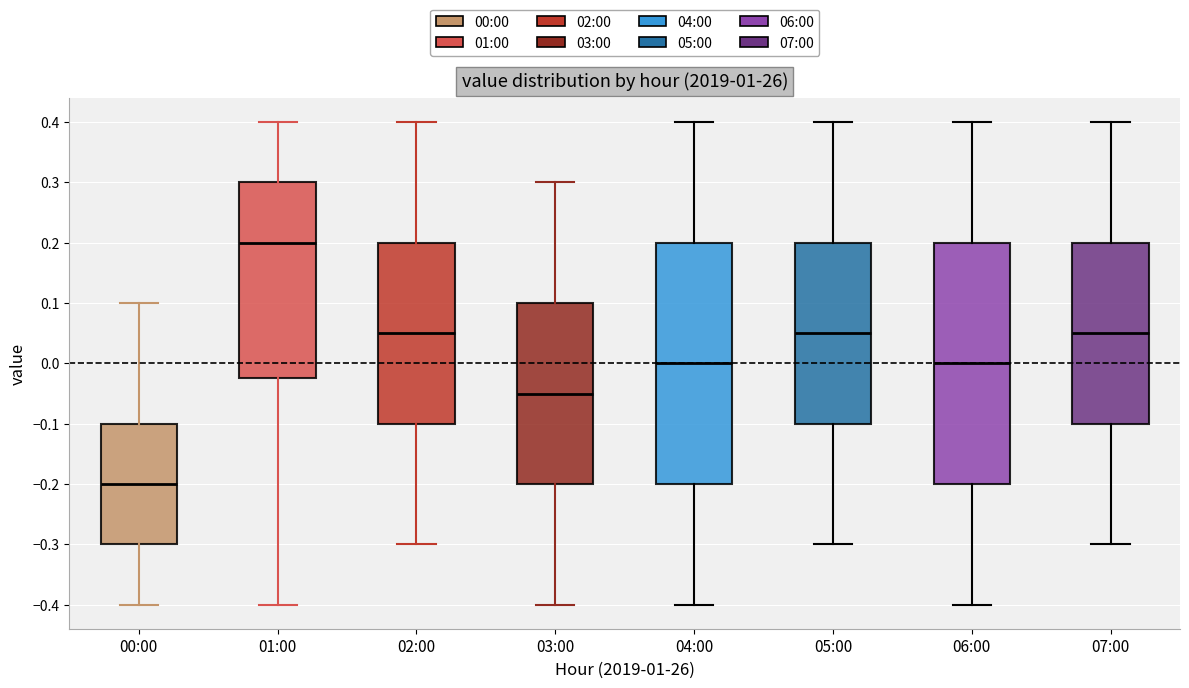

Where does the median line of the box for 01:00 sit on the y-axis? The values are not printed on the chart, so give them approximately, as read against the axis.

0.20